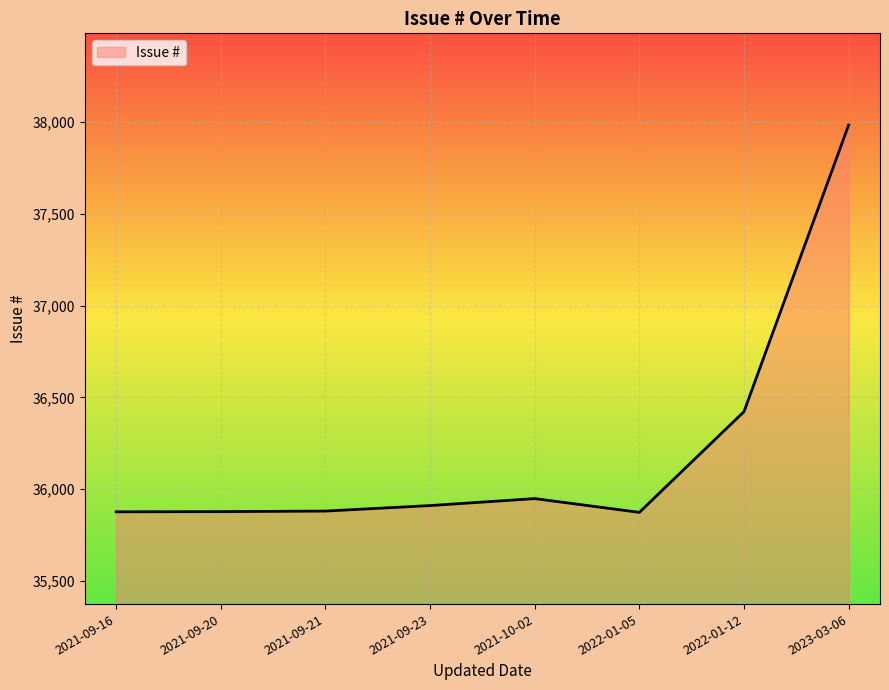

How many distinct data groups are displayed?

1